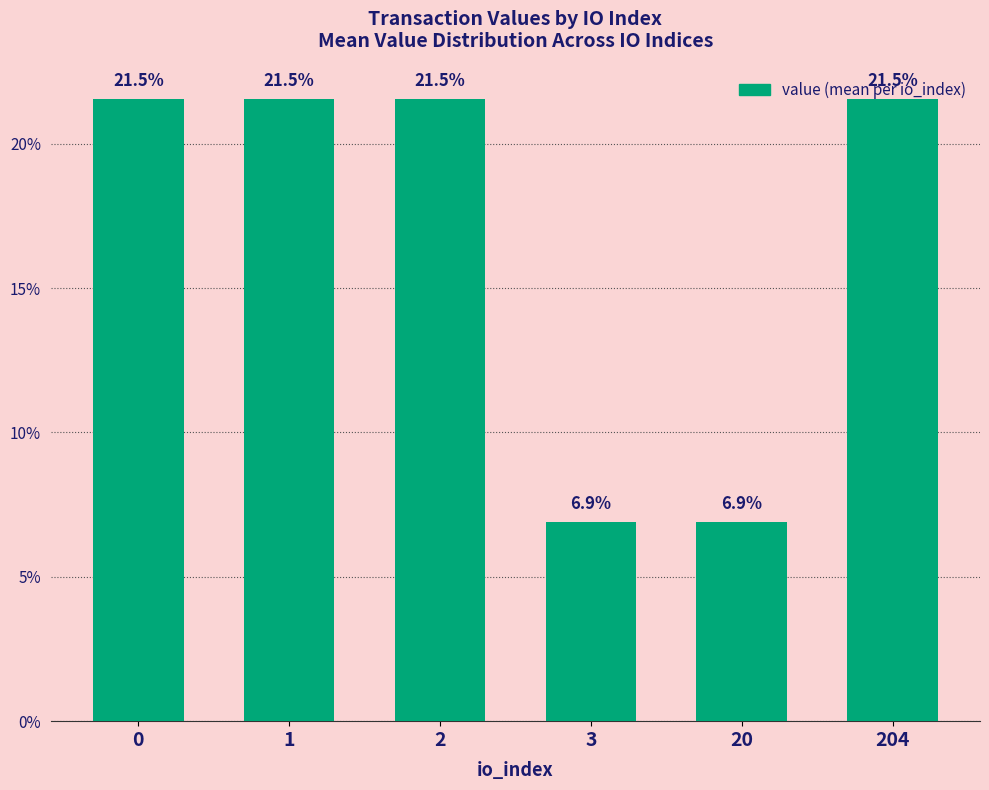

How many distinct data groups are displayed?

1